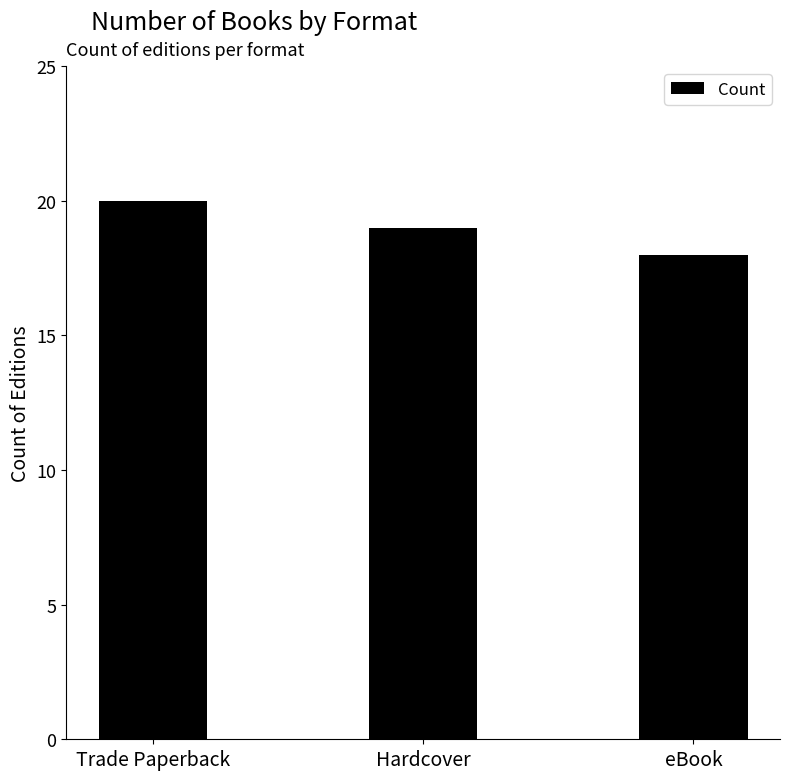

What is the change in value from Trade Paperback to eBook?

-2